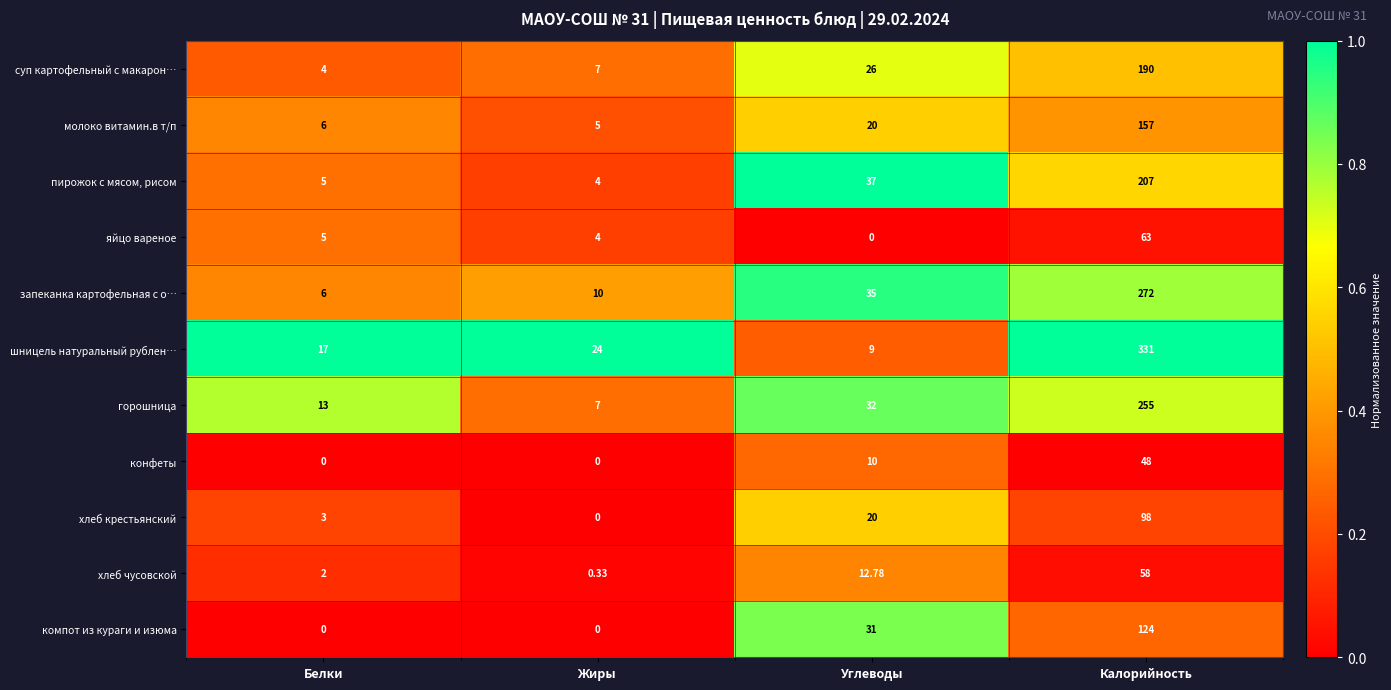

Rank the categories by суп картофельный с макарон… value from highest to lowest.

Калорийность, Углеводы, Жиры, Белки